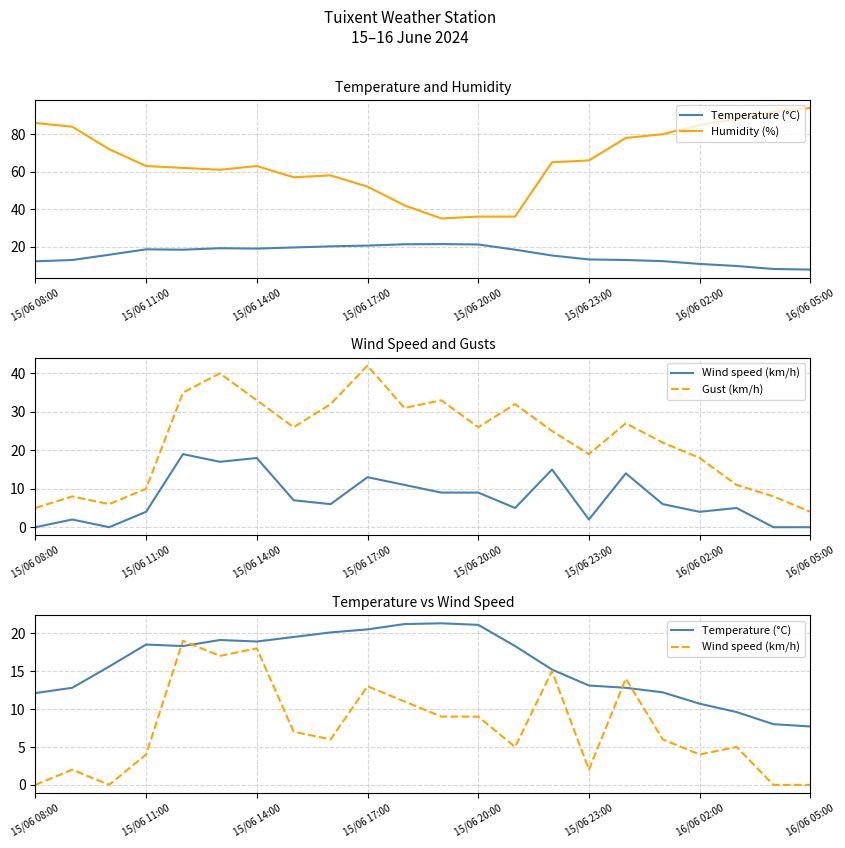

How many data points in Gust (km/h) are less than 26?

11